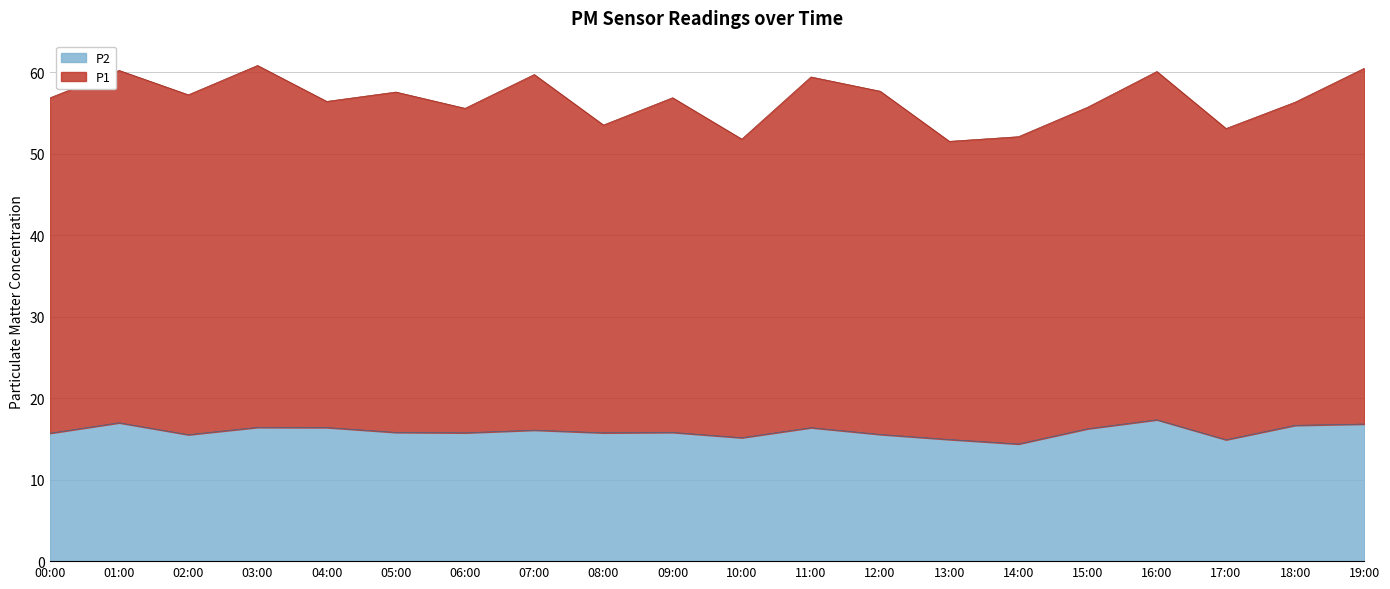

What is the label of the 9th point from the right?

11:00